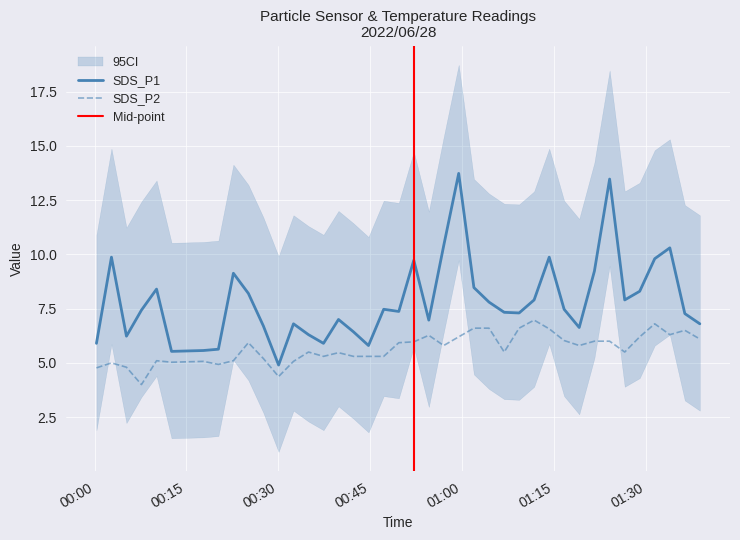

True or false: SDS_P1 and SDS_P2 cross at least once.

False